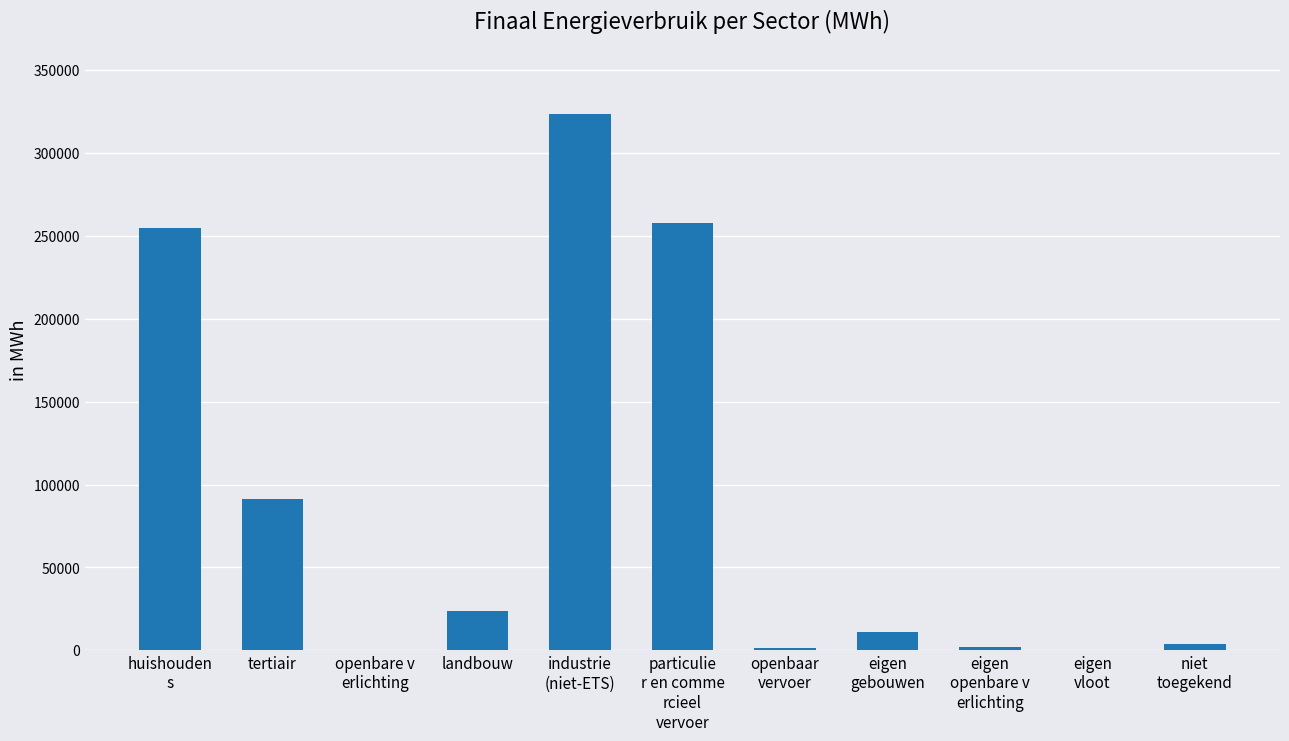

Where is the data nearest to the value 161878?

tertiair